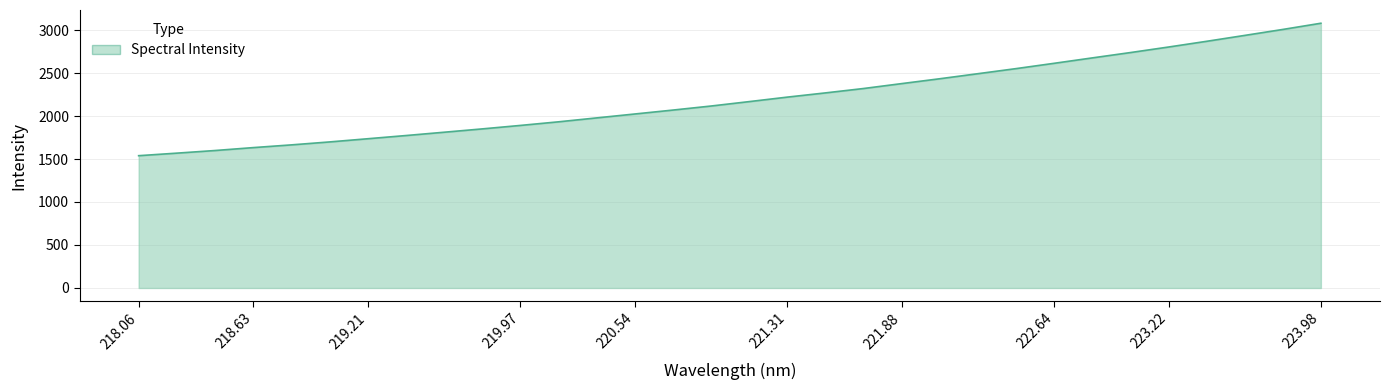

What is the difference between the maximum and minimum values?

1540.5